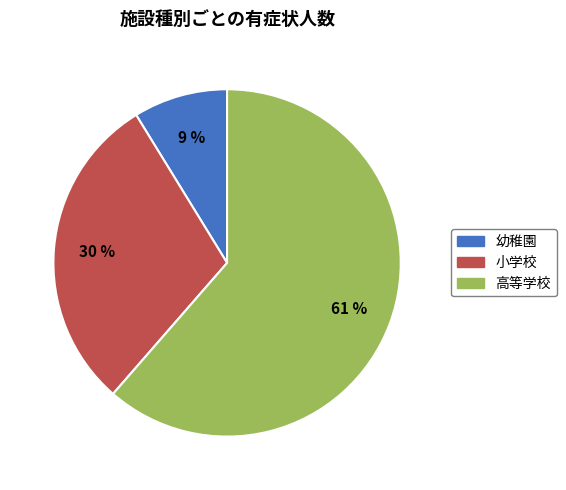

True or false: 高等学校 accounts for 61% of the total.

True